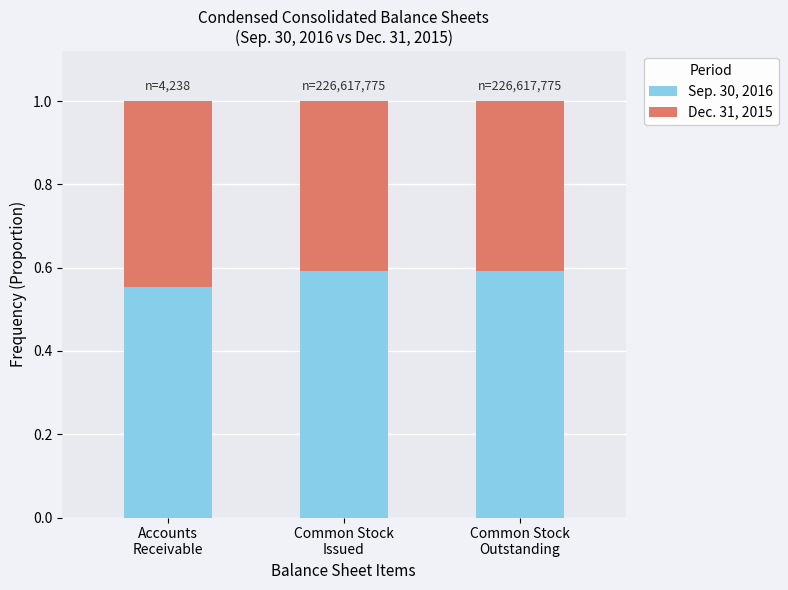

Count the Sep. 30, 2016 values in the range 0 to 1.

3